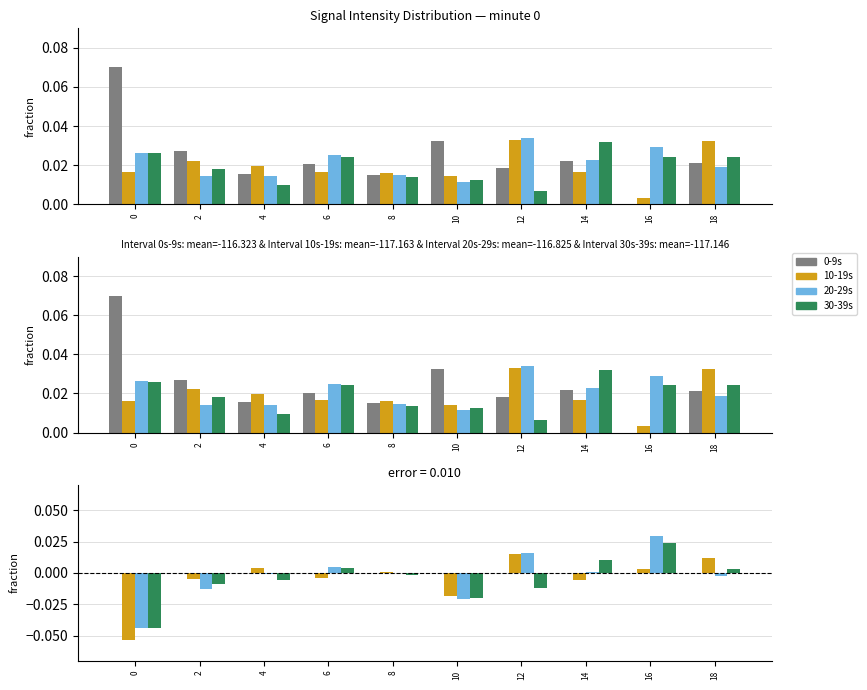

What are all the series names shown in the legend?

0-9s, 10-19s, 20-29s, 30-39s